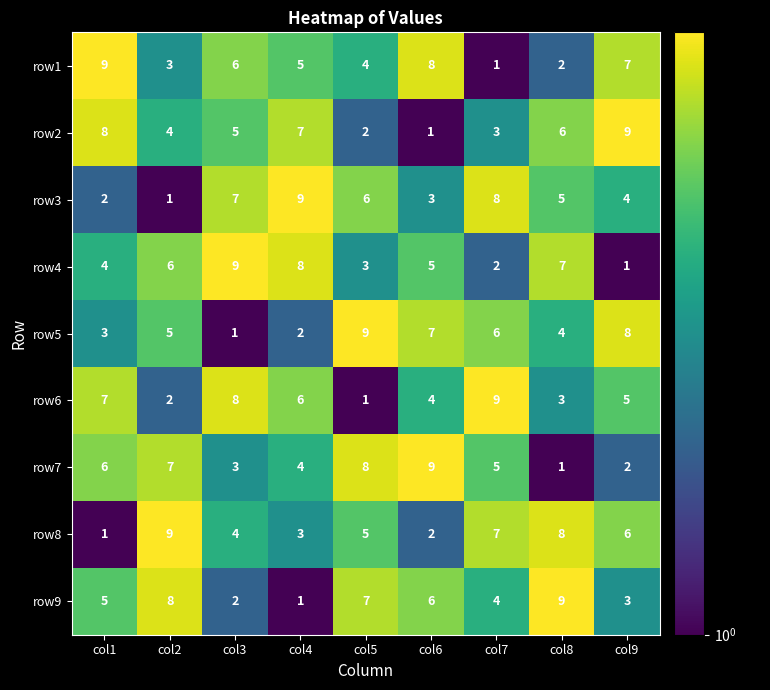

At col5, list the series in order from largest to smallest.

row5, row7, row9, row3, row8, row1, row4, row2, row6